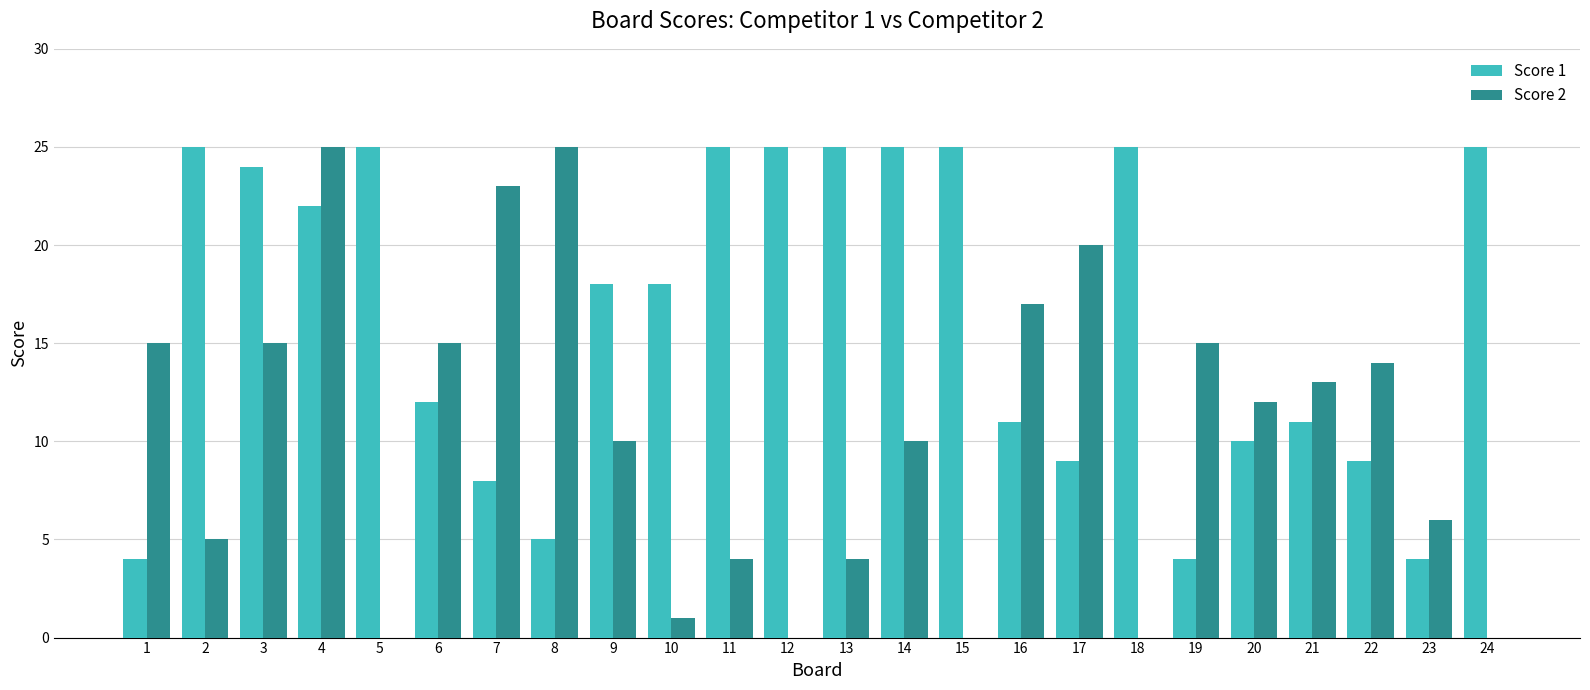

Is it true that Score 1 equals 18 at 9?

True